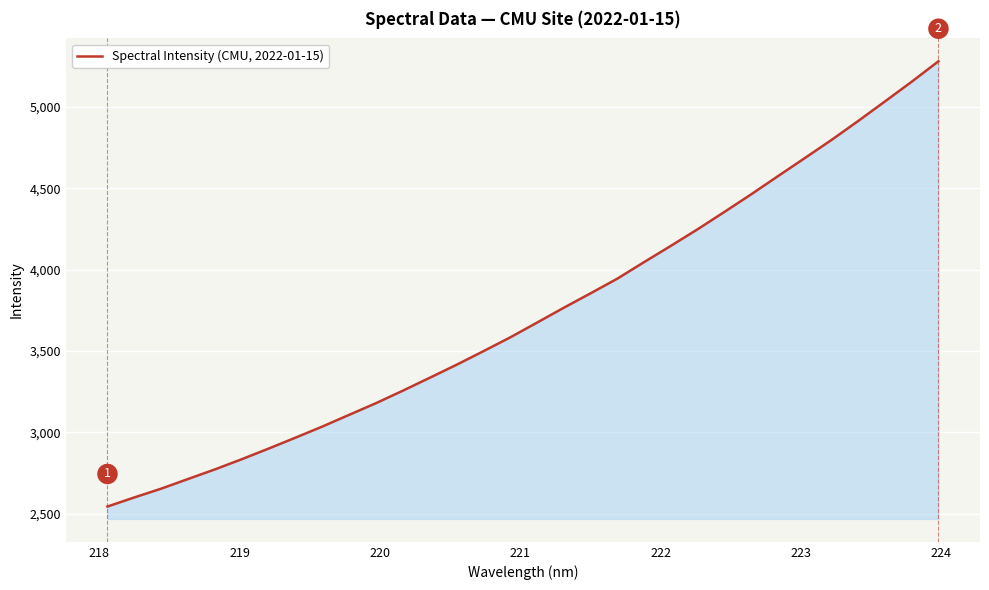

How many categories are shown in the chart?

32